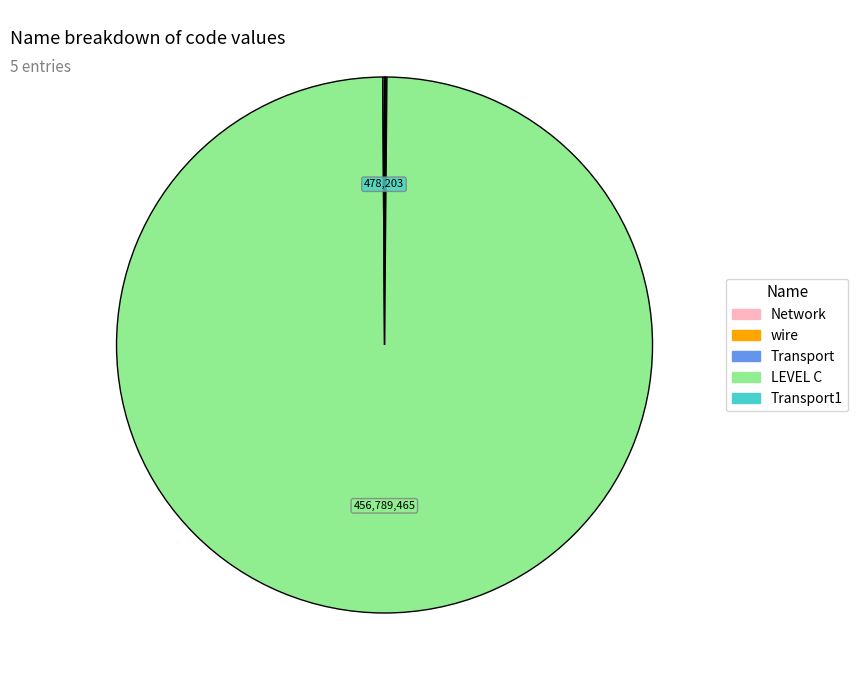

Is there any slice that represents more than half of the pie?

Yes